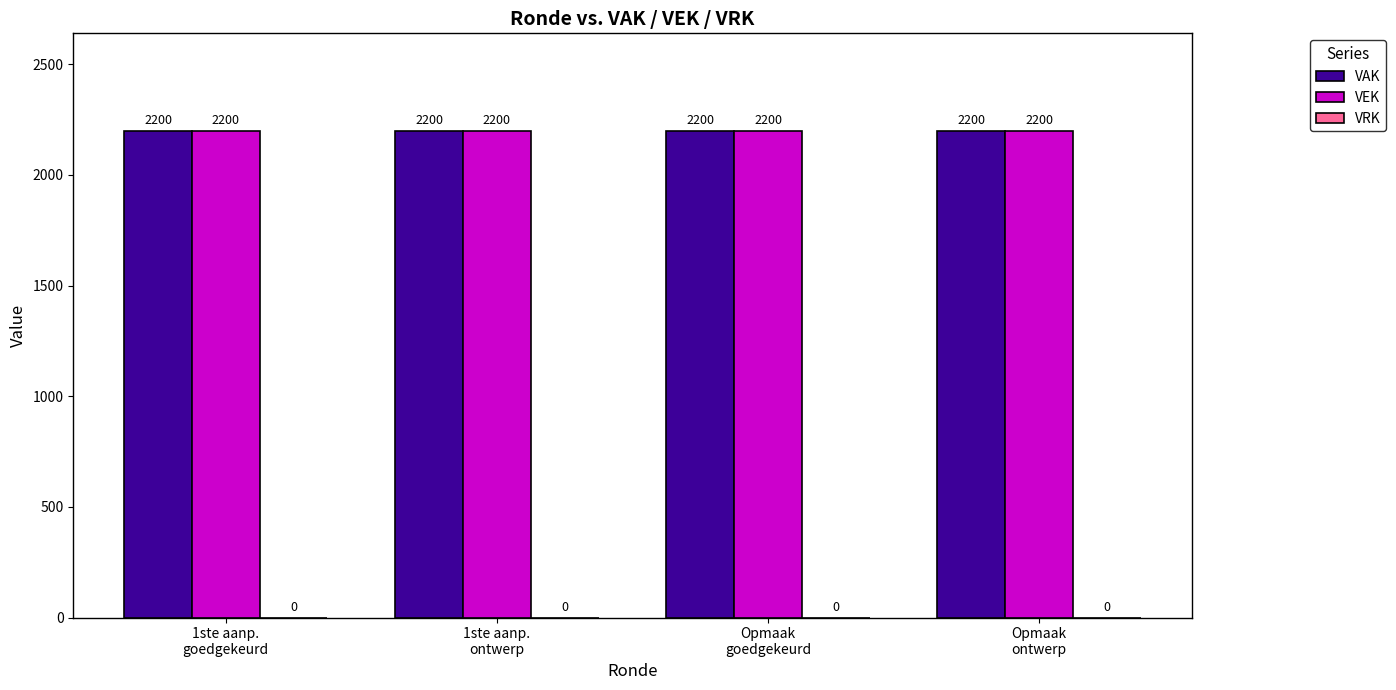

Is the value of VRK at Opmaak
ontwerp greater than the value of VEK at Opmaak
goedgekeurd?

No